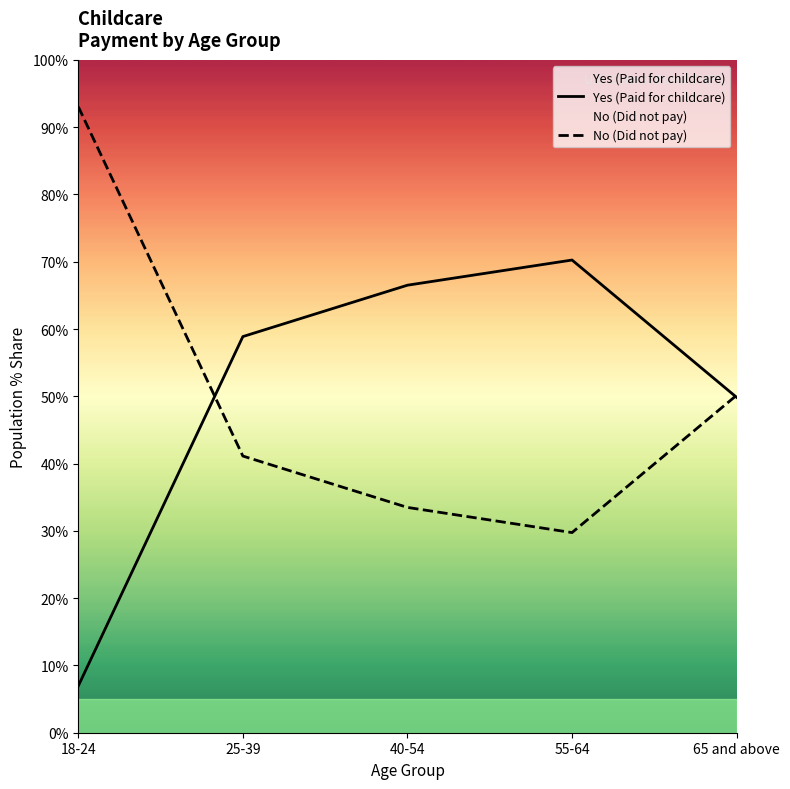

What is the average value of the No (Did not pay) series?

49.5